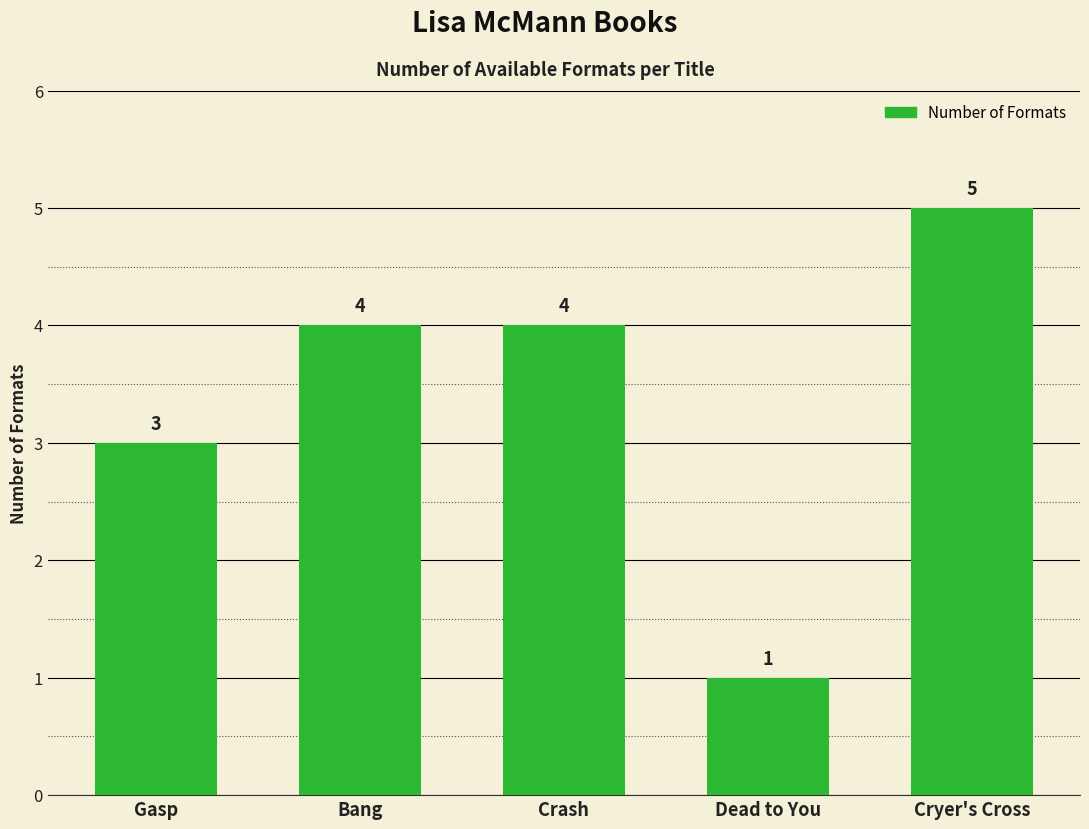

Are the bars grouped side by side (vs. stacked)?

No